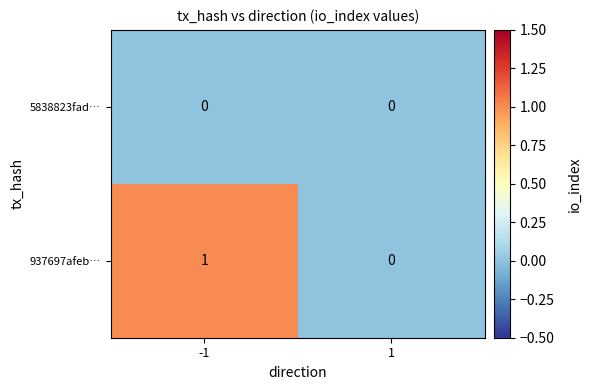

At -1, list the series in order from smallest to largest.

5838823fad…, 937697afeb…